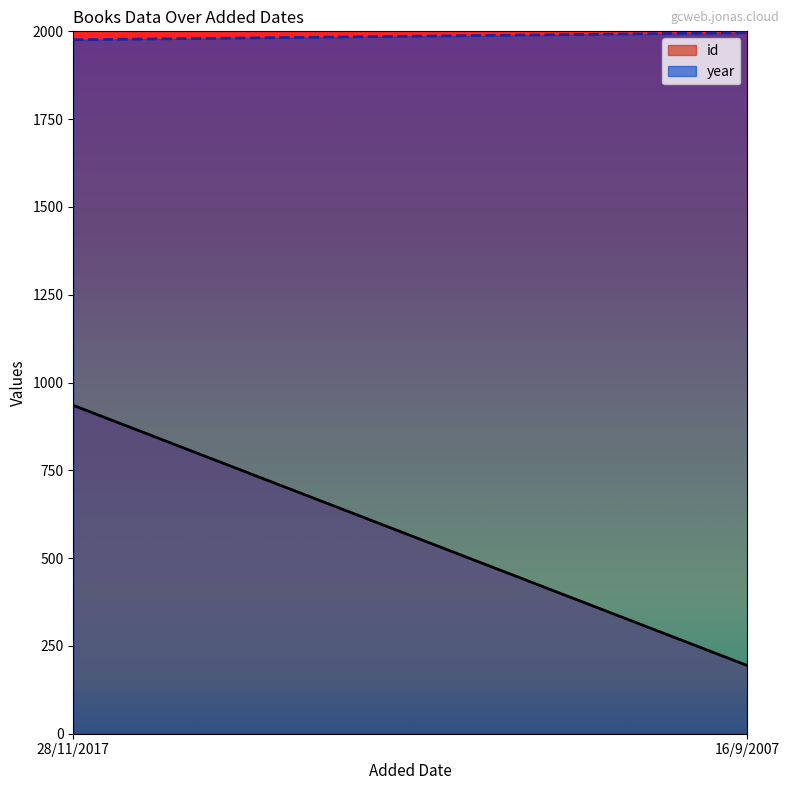

Does the chart display data point markers on the line(s)?

No